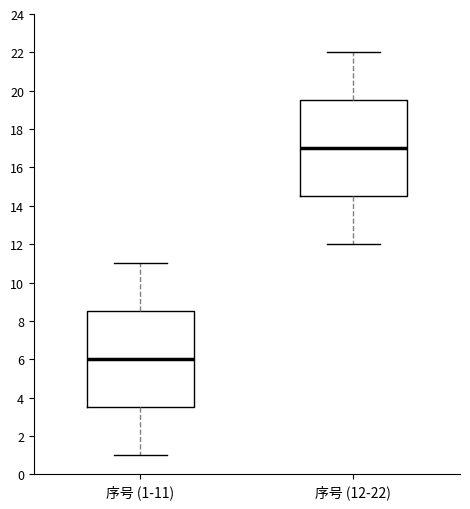

Where is the upper edge of the box for 序号 (12-22) on the y-axis? The values are not printed on the chart, so give them approximately, as read against the axis.

19.6